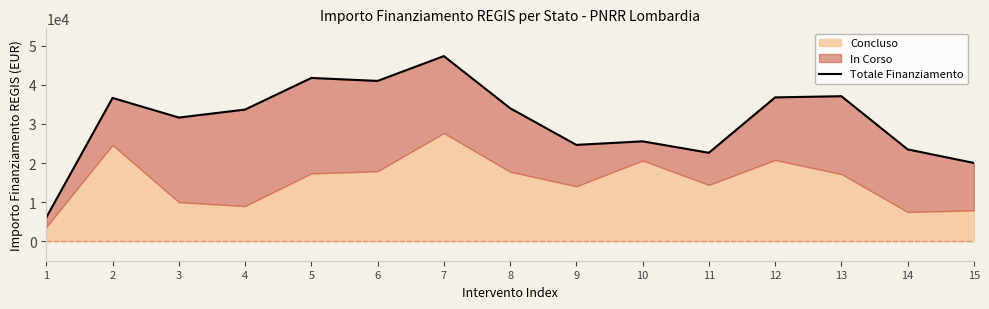

How many lines are shown in the chart?

1